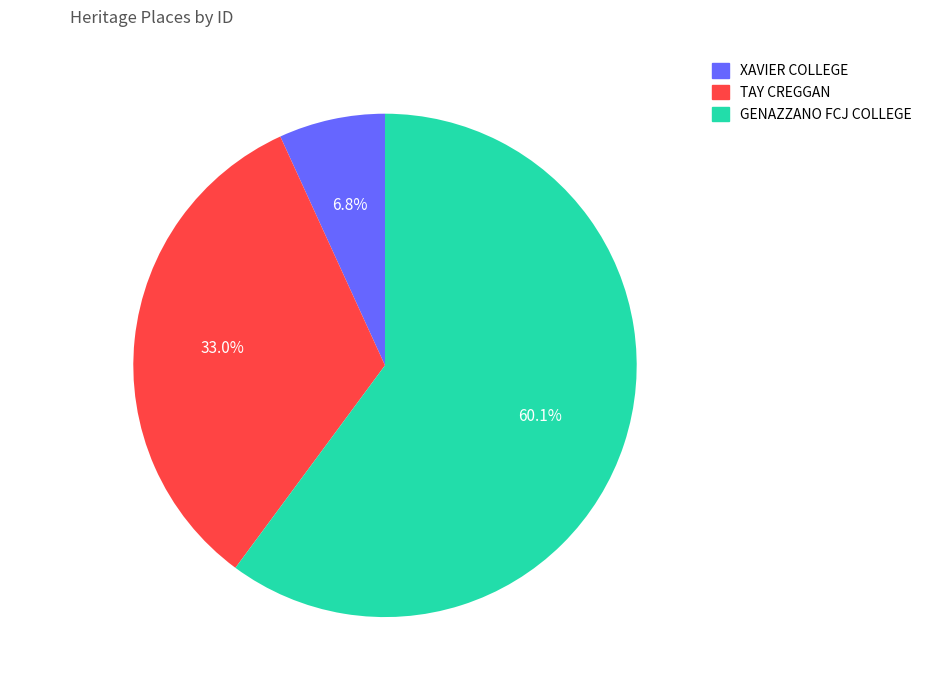

How many segments does this pie chart have?

3